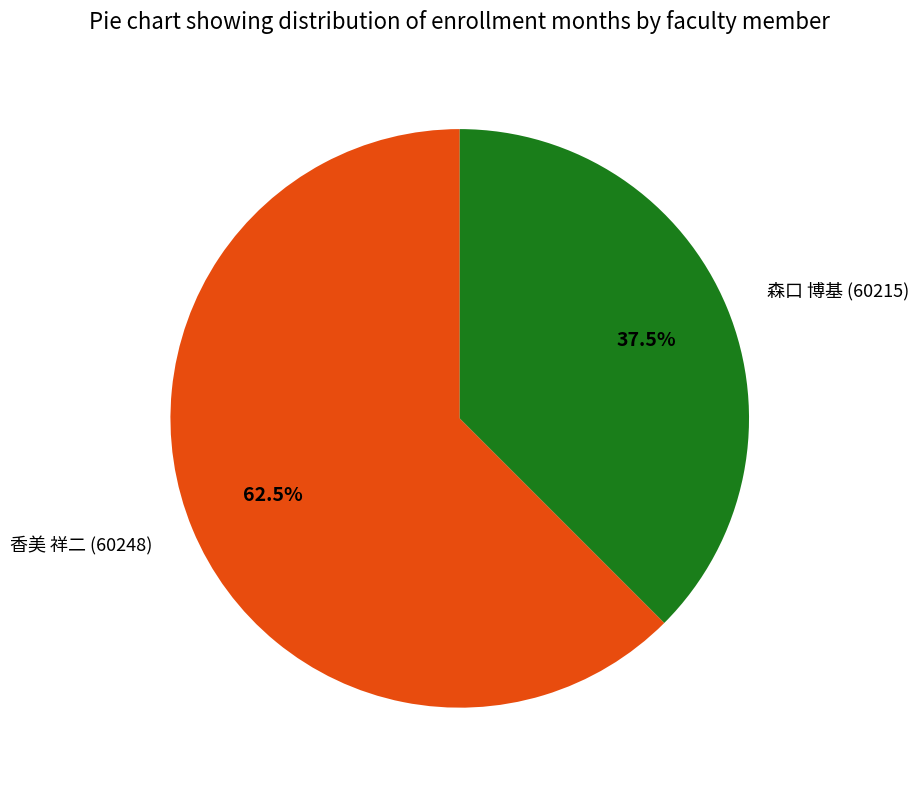

Which has a higher value, 香美 祥二 (60248) or 森口 博基 (60215)?

香美 祥二 (60248)